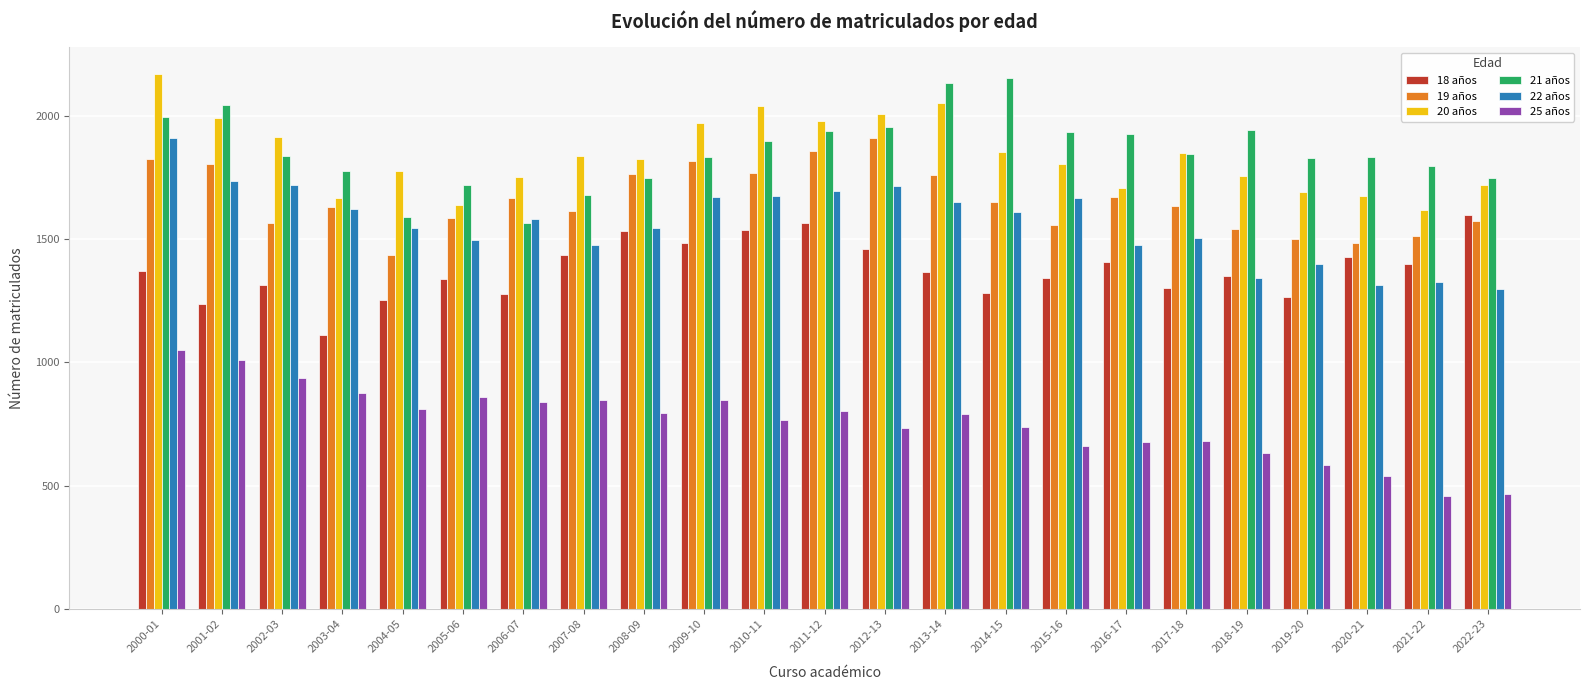

How many data points in 21 años are less than 1837?

11